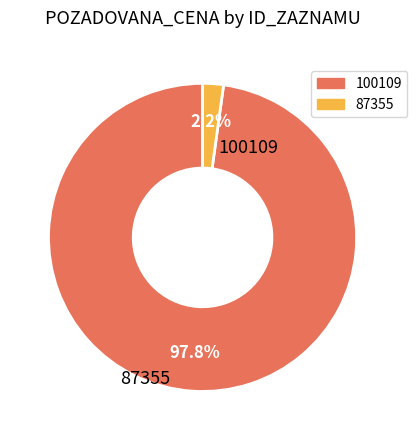

What is the smallest slice in the pie chart?

87355